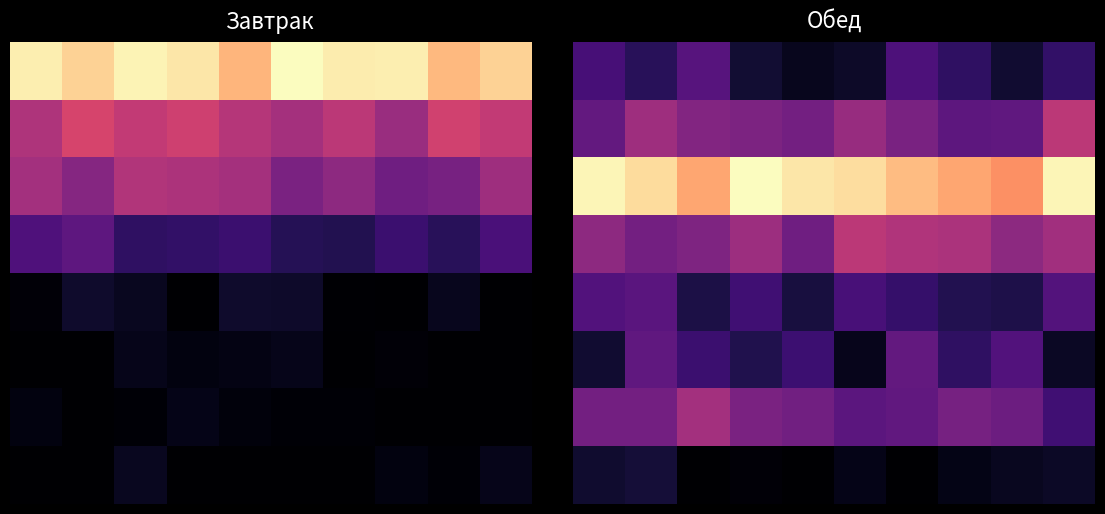

Rank the series at 6 from highest to lowest value.

2, 3, 1, 5, 6, 0, 4, 7